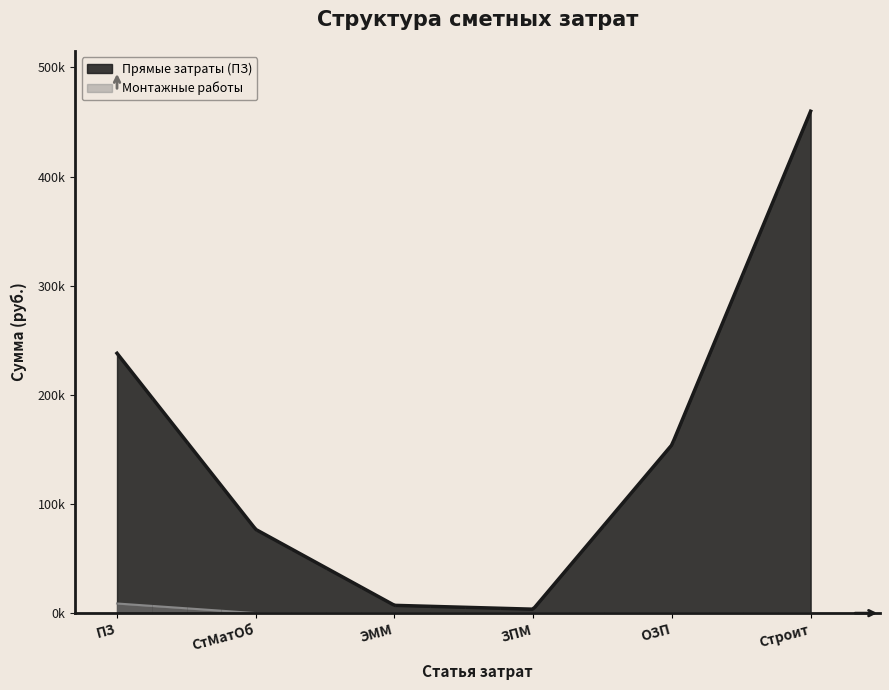

Reading right to left, what are all the values shown in this chart?

Прямые затраты (ПЗ): 459870.4	154231.0	3619.8	7148.8	76704.3	238084.1
Монтажные работы: 0.0	0.0	0.0	0.0	0.0	8838.4